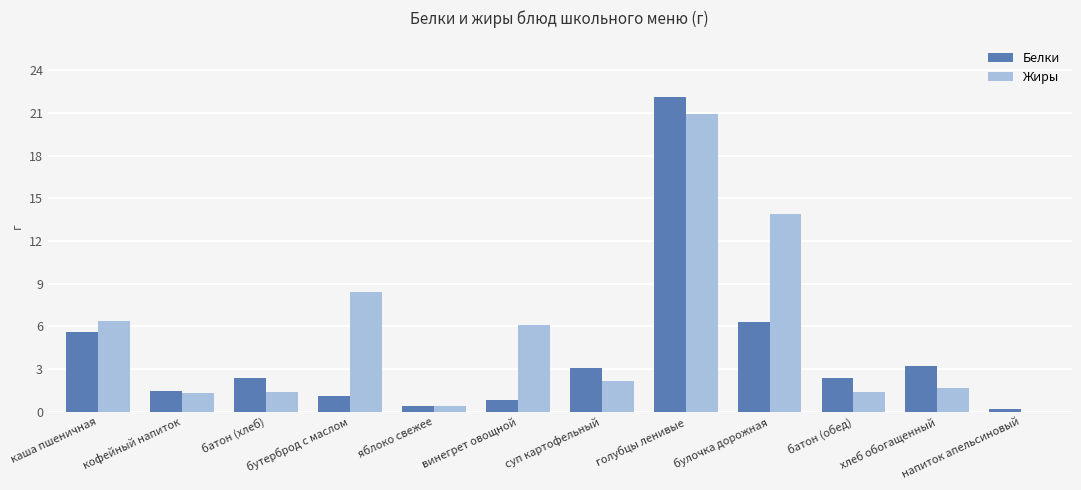

What is the sum of the Белки values at каша пшеничная and голубцы ленивые?

27.7